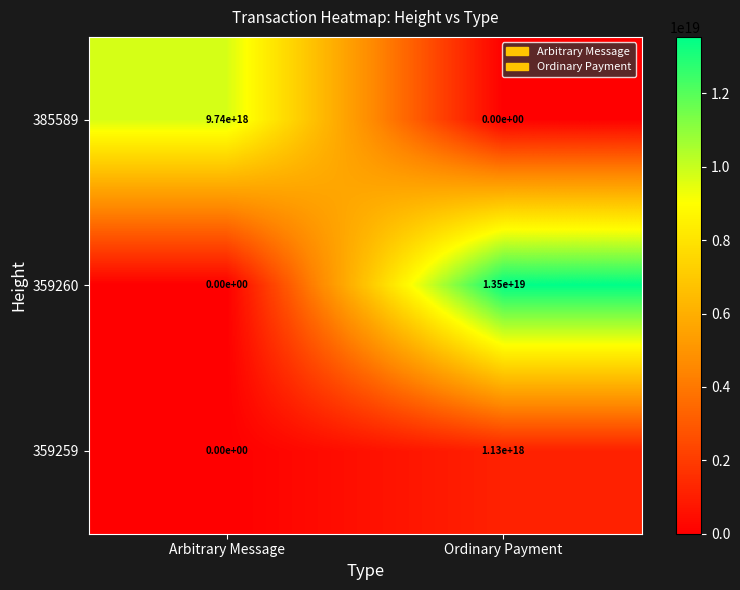

Rank the series by their average value, from lowest to highest.

359259, 385589, 359260